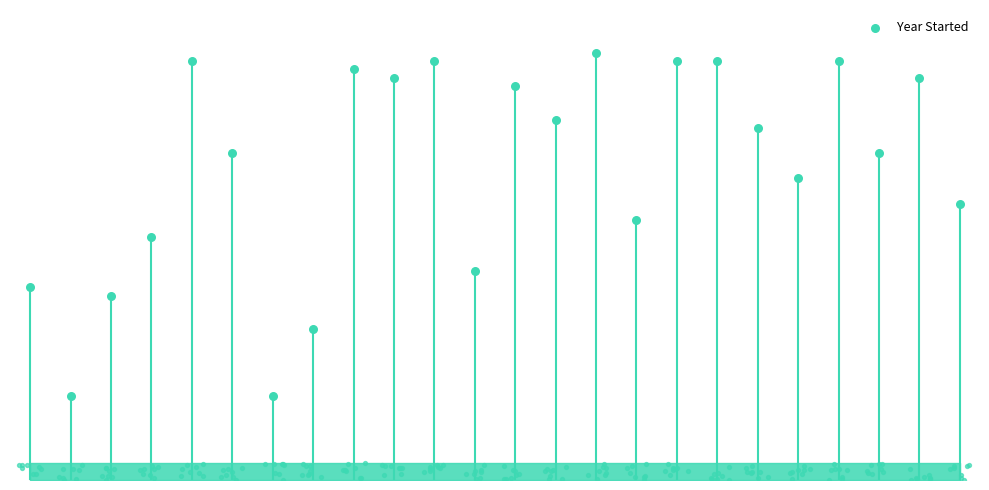

What is the change in value from 3 to 15?

+2